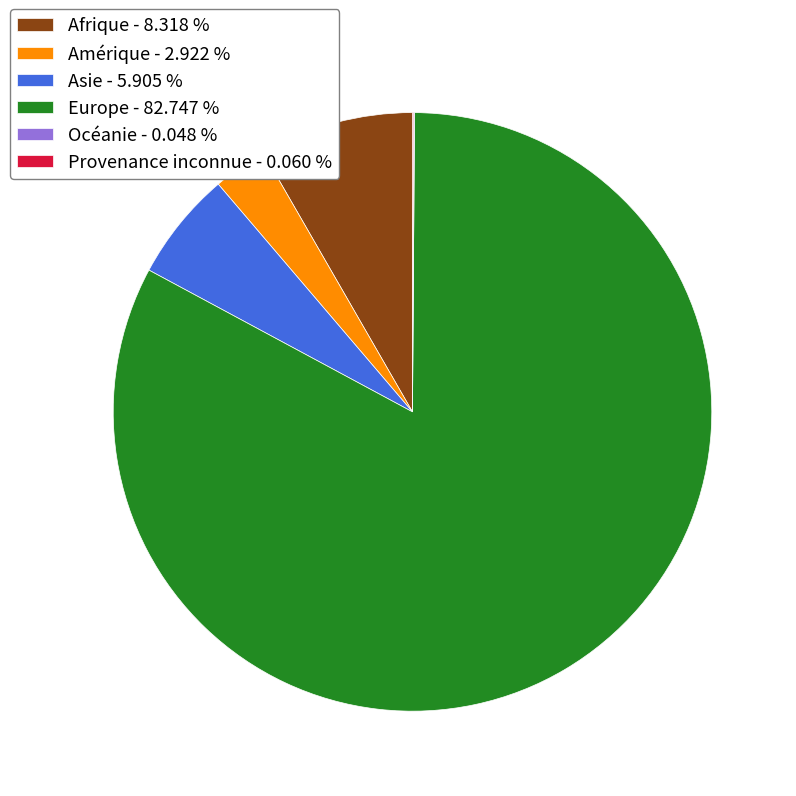

Between Asie - 5.905 % and Amérique - 2.922 %, which is larger?

Asie - 5.905 %